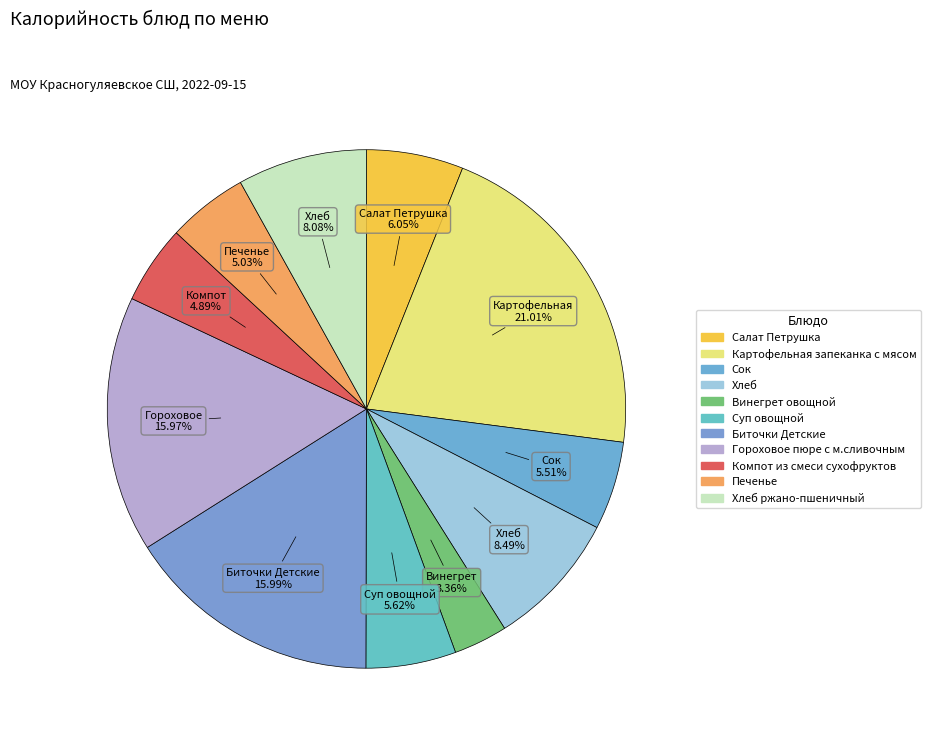

How many slices are in this pie chart?

11